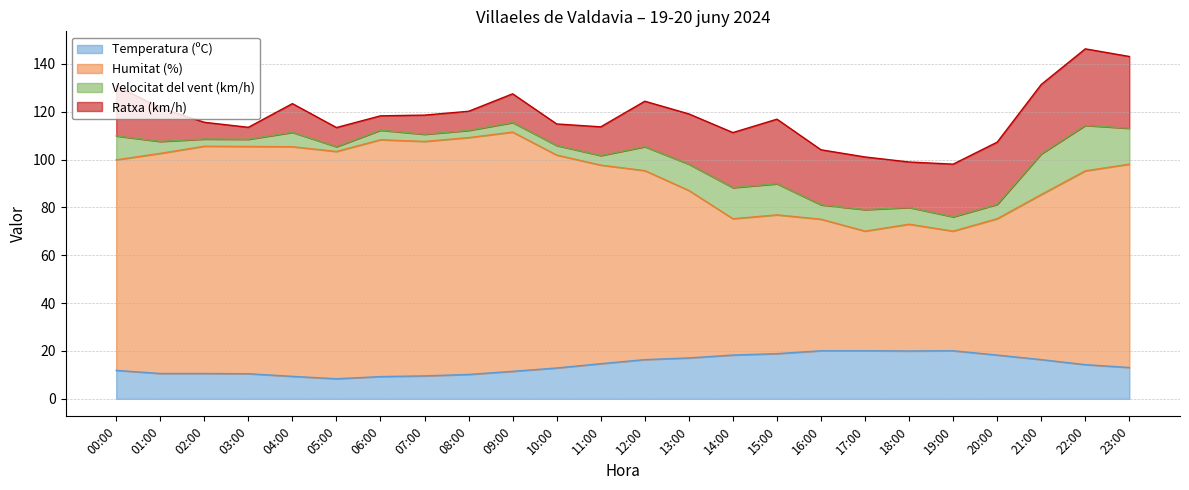

How many values in the Temperatura (ºC) series exceed 14?

12